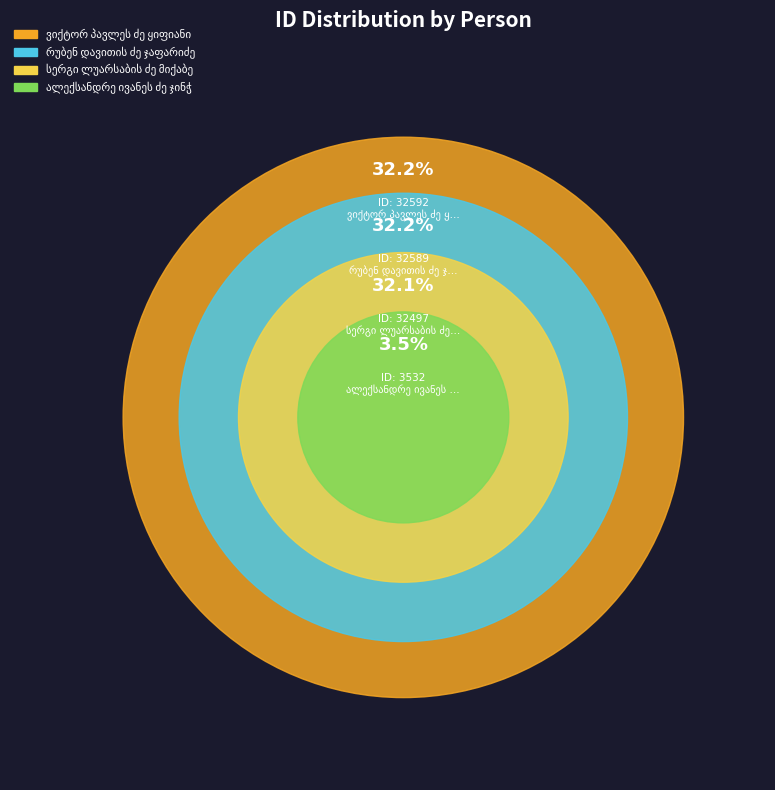

Approximately how many times larger is the value at ვიქტორ პავლეს ძე ყიფიანი compared to სერგი ლუარსაბის ძე მიქაბერიძე?

1.0